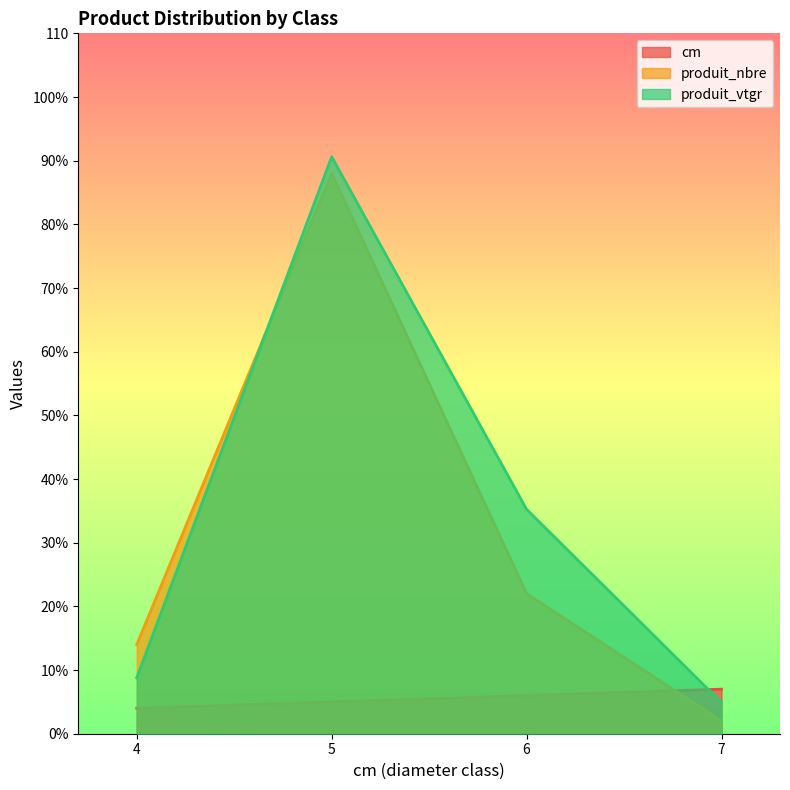

Which series ends up on top after the final intersection of cm and produit_vtgr?

cm